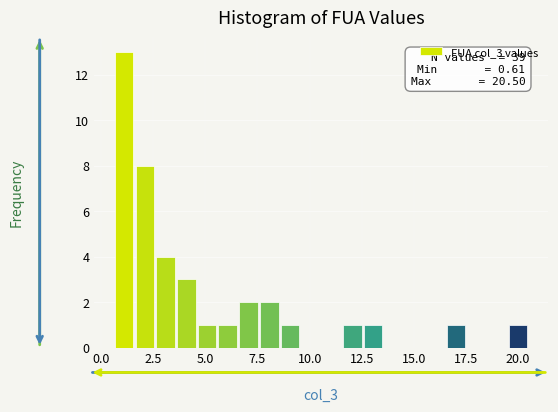

Around what value on the x-axis is the tallest bar? Give the approximate position of its centre, as read against the axis.

1.0